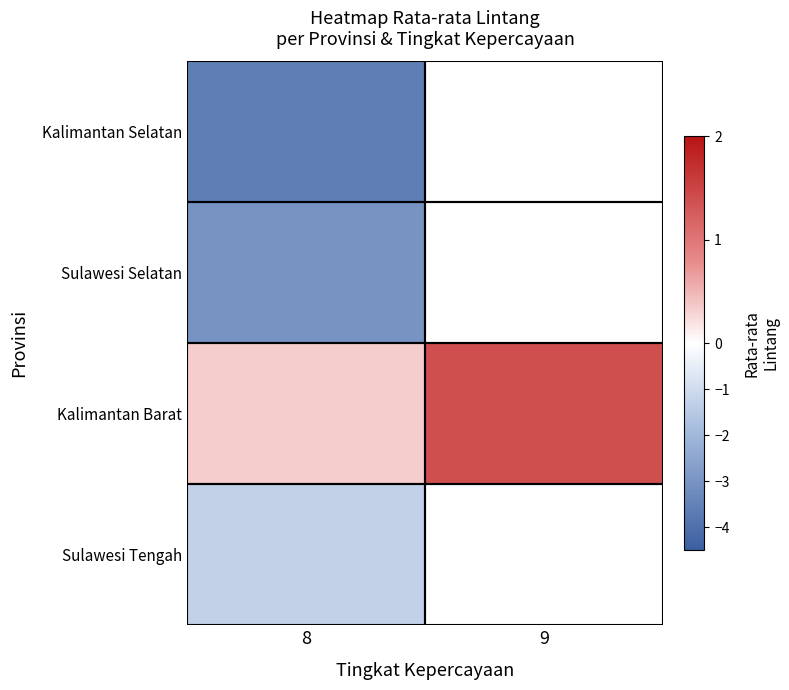

Which category has the highest value in the Kalimantan Barat series?

9